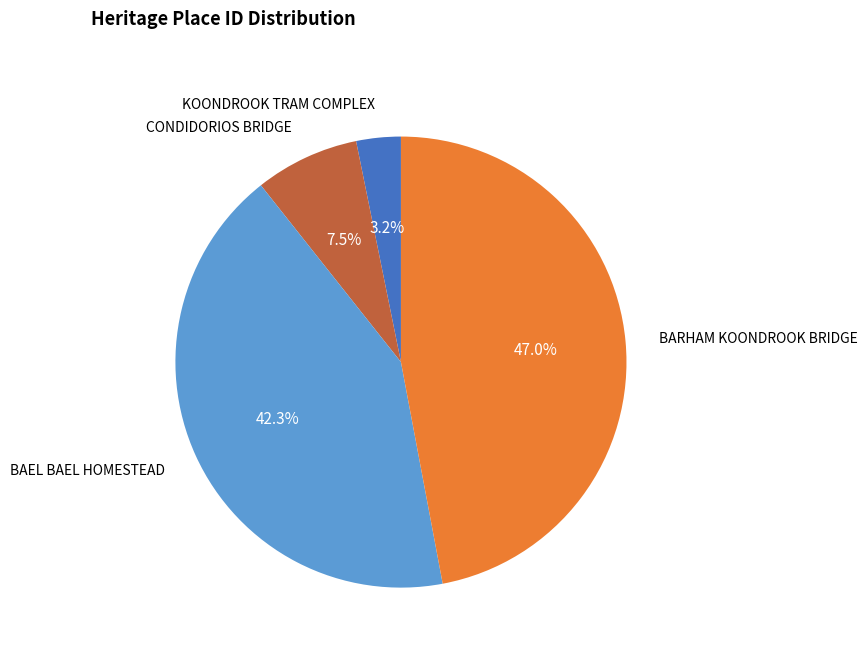

Is there a majority slice in this chart?

No